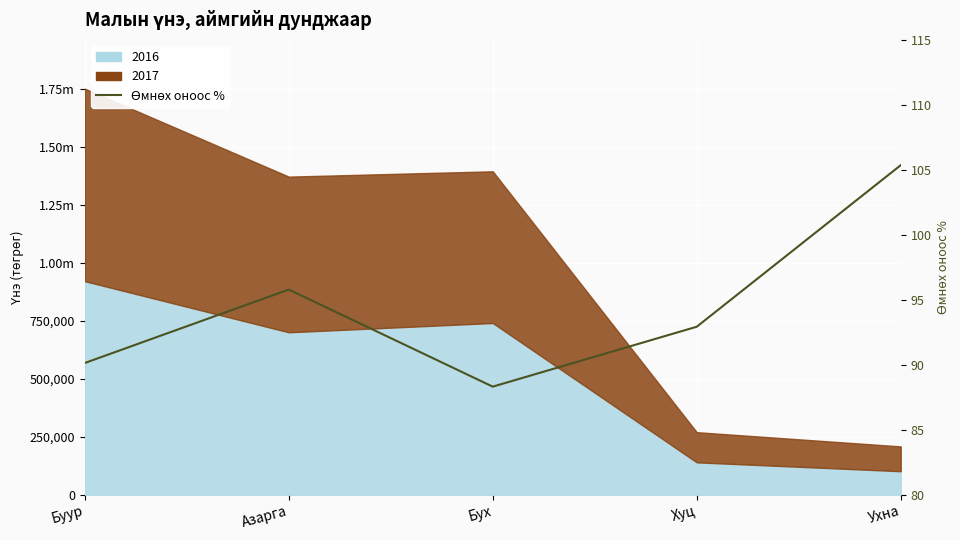

Does the chart display data point markers on the line(s)?

No